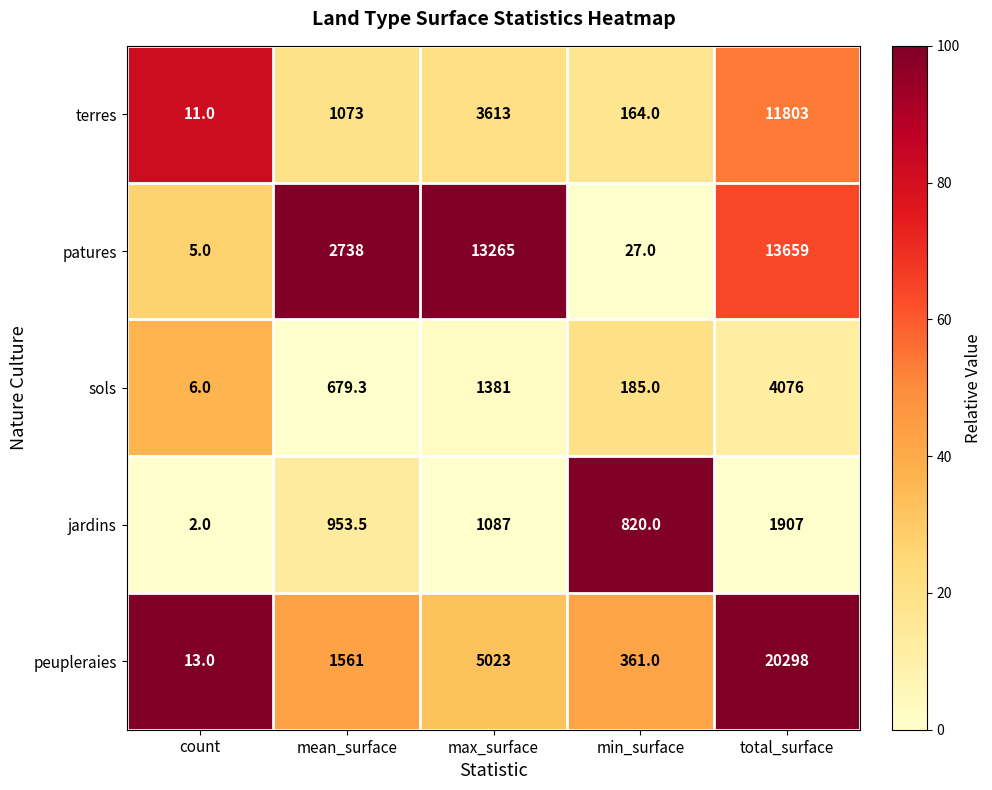

Read the terres value at max_surface.

3613.0